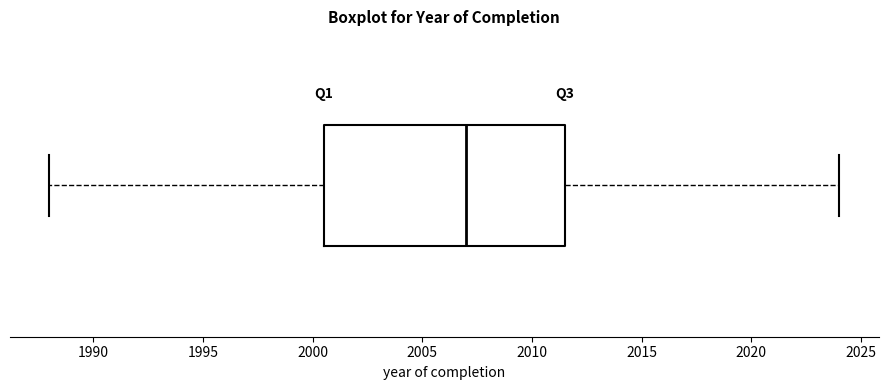

Where is the right edge of the box on the x-axis? The values are not printed on the chart, so give them approximately, as read against the axis.

2011.5